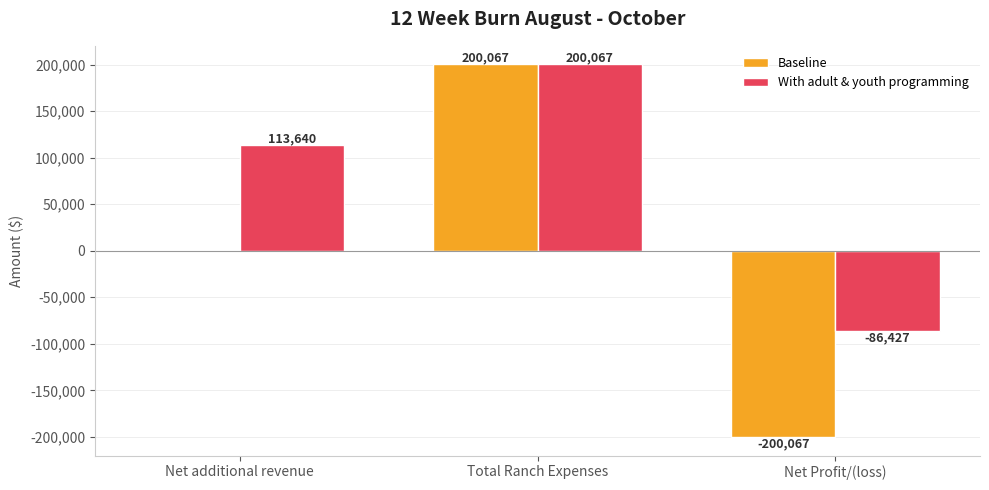

The Baseline series shows 0 at Net additional revenue. True or false?

True